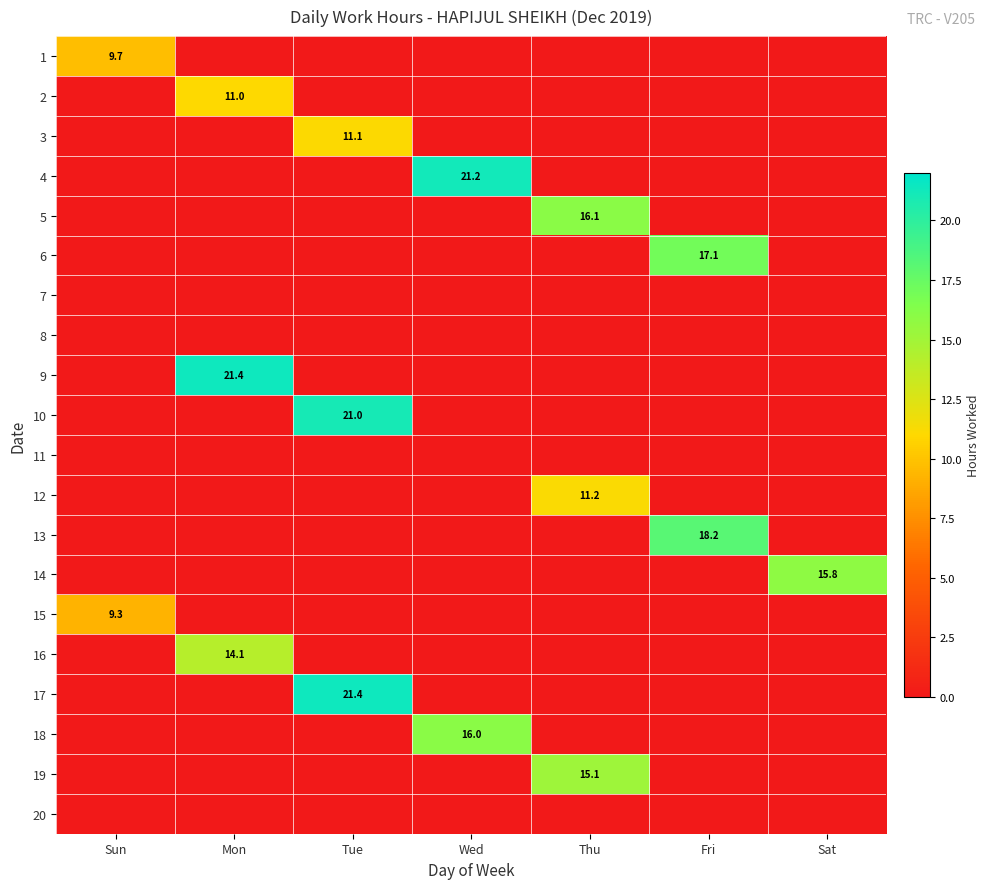

Which has a higher value, Tue or Fri?

Tue